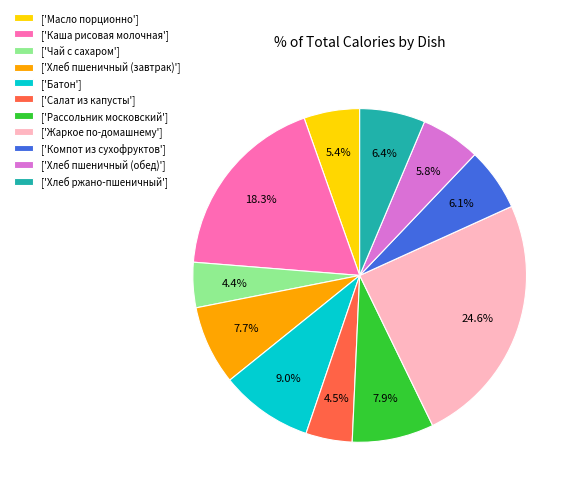

How many segments does this pie chart have?

11